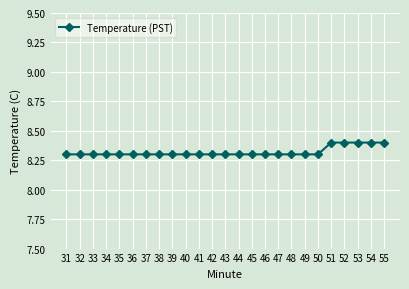

How many lines are shown in the chart?

1